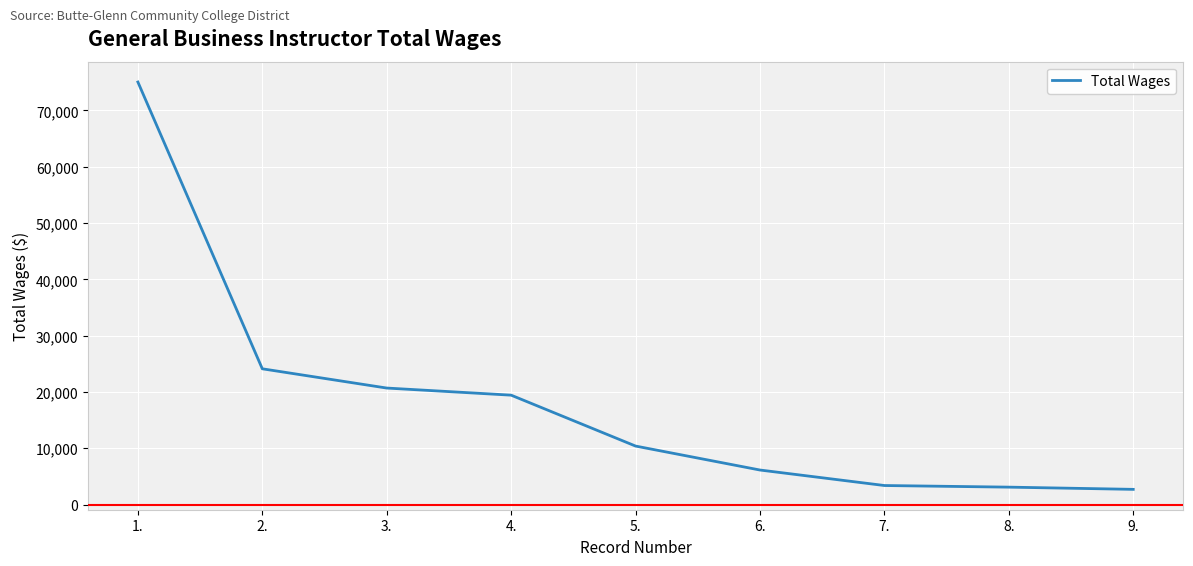

What is the sum of the values at 8. and 2.?

27206